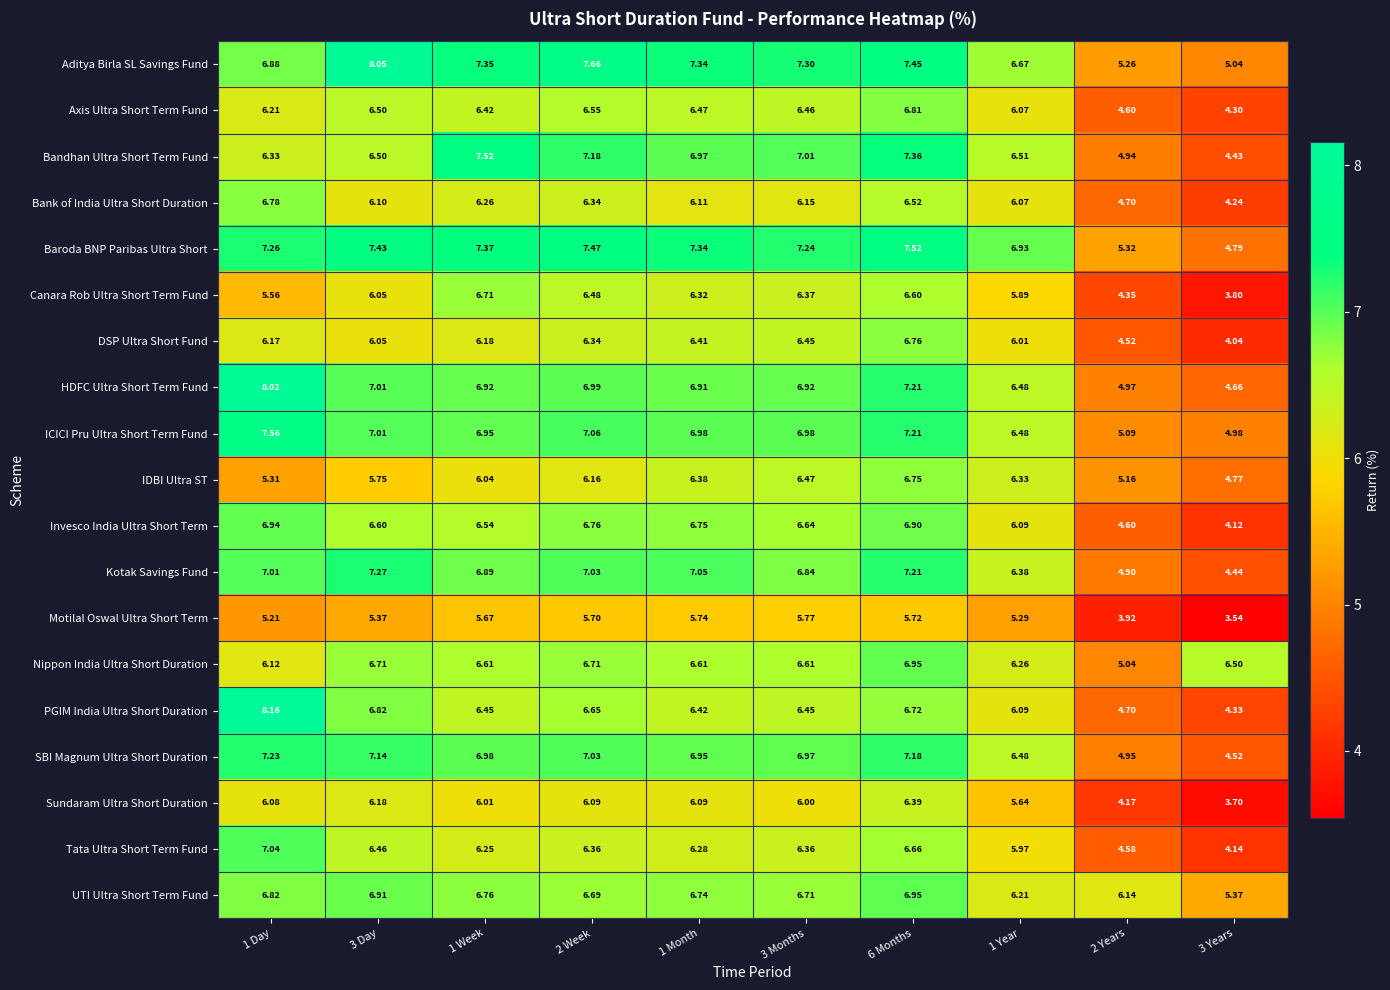

Is the value of Bandhan Ultra Short Term Fund at 6 Months greater than the value of PGIM India Ultra Short Duration at 2 Week?

Yes